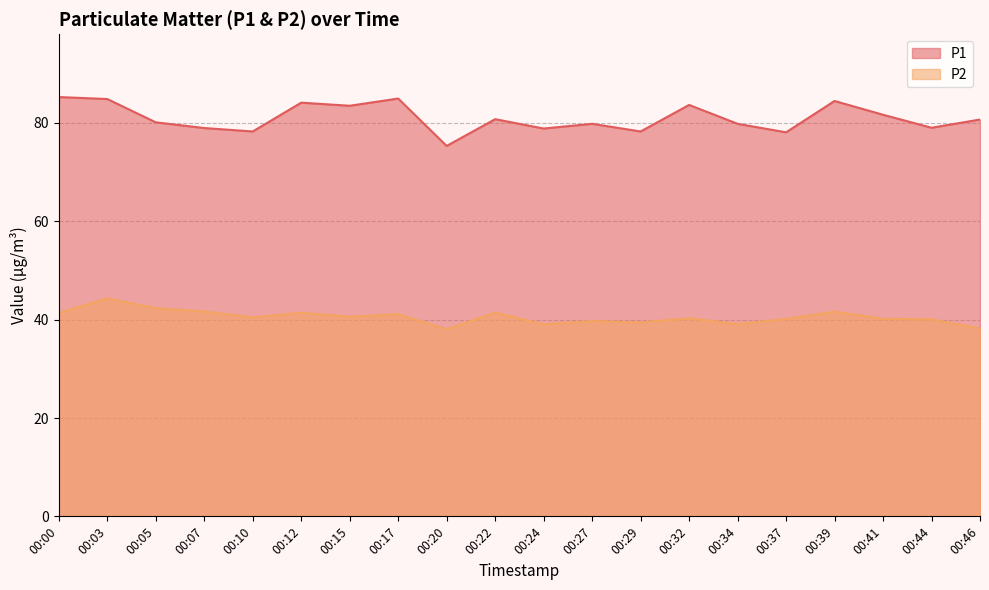

At which category does P1 reach its first local valley?

00:10